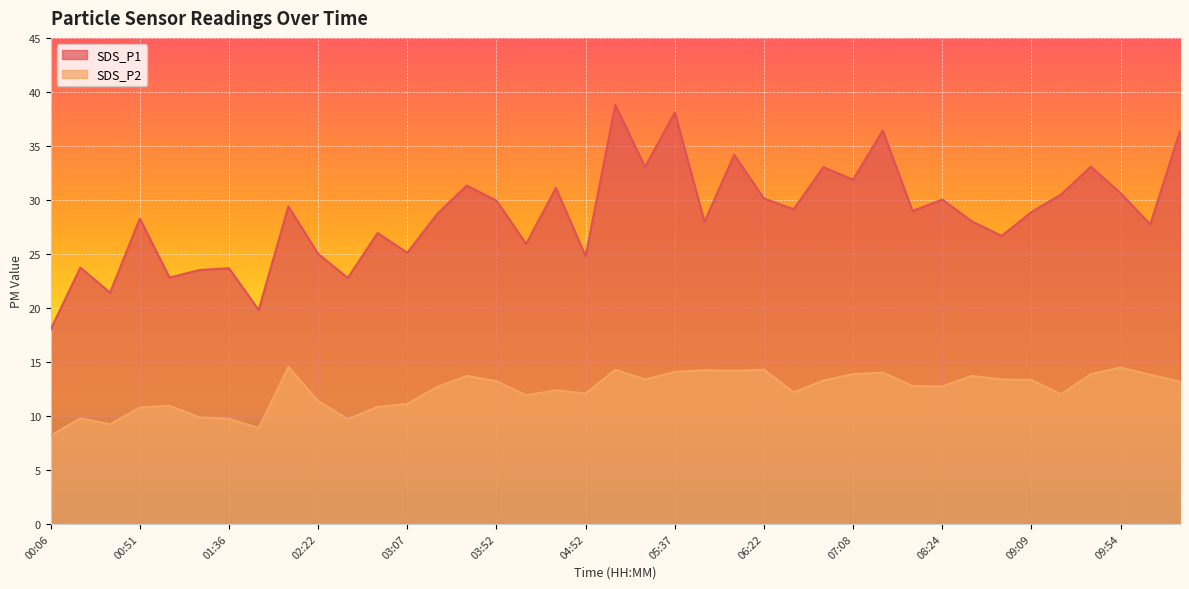

What is the sum of all SDS_P1 values?

1115.6